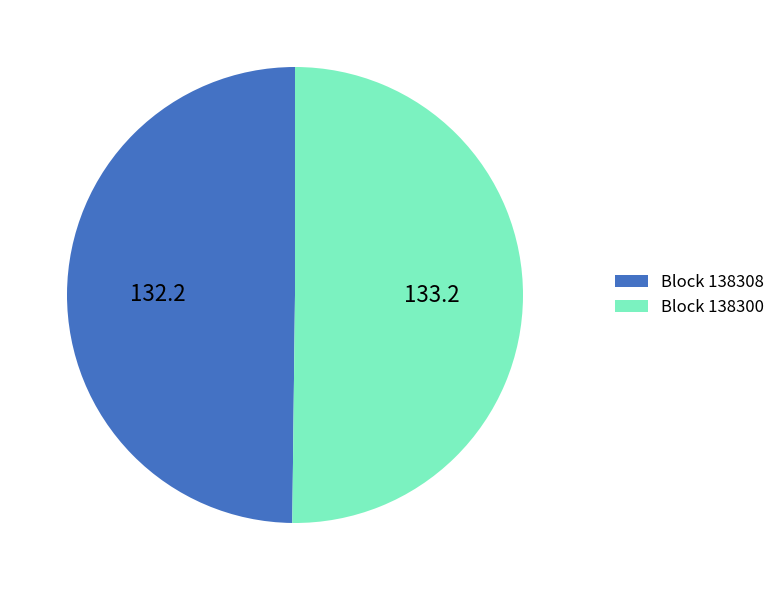

How many slices are in this pie chart?

2